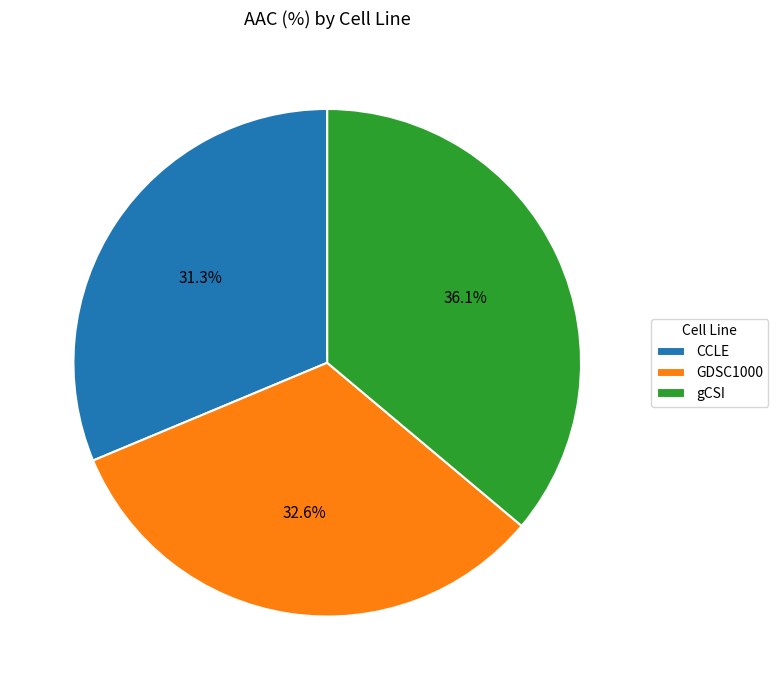

True or false: CCLE accounts for 31% of the total.

True